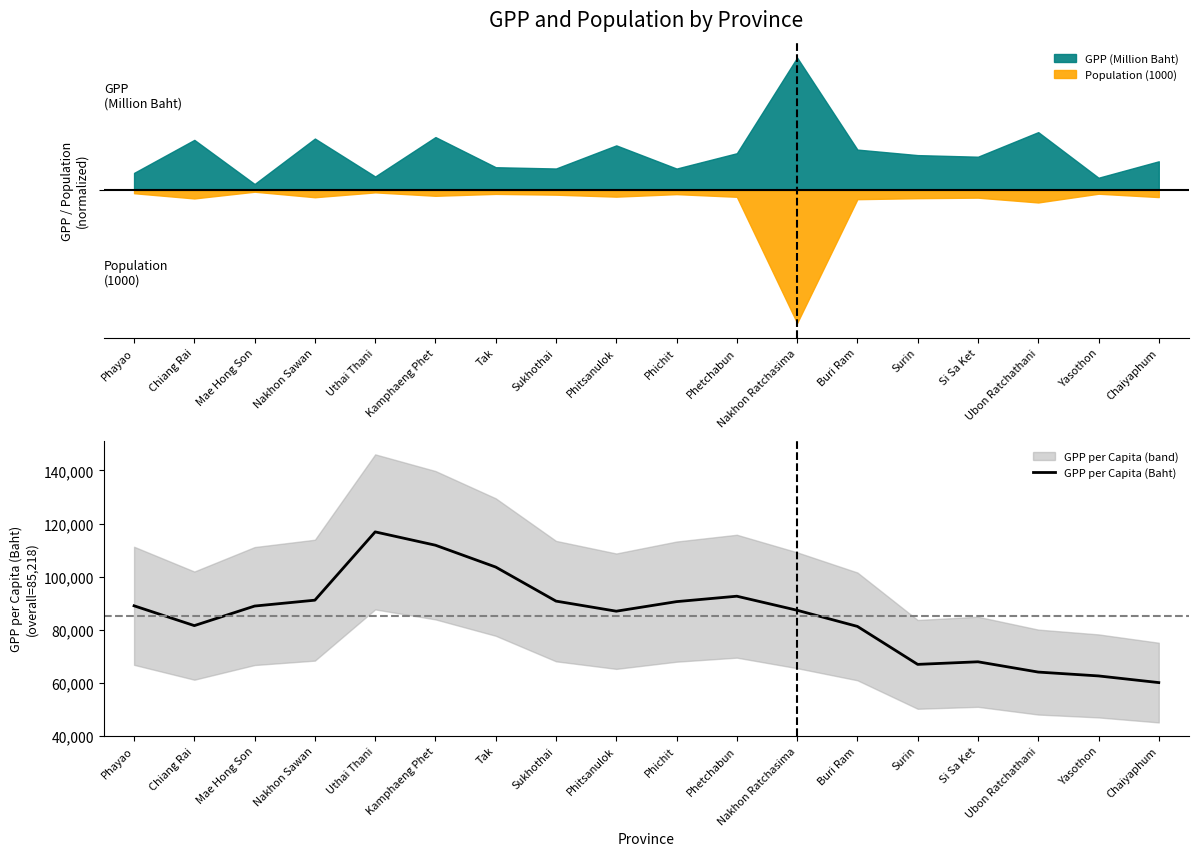

Which category has the lowest value across all series?

Chaiyaphum